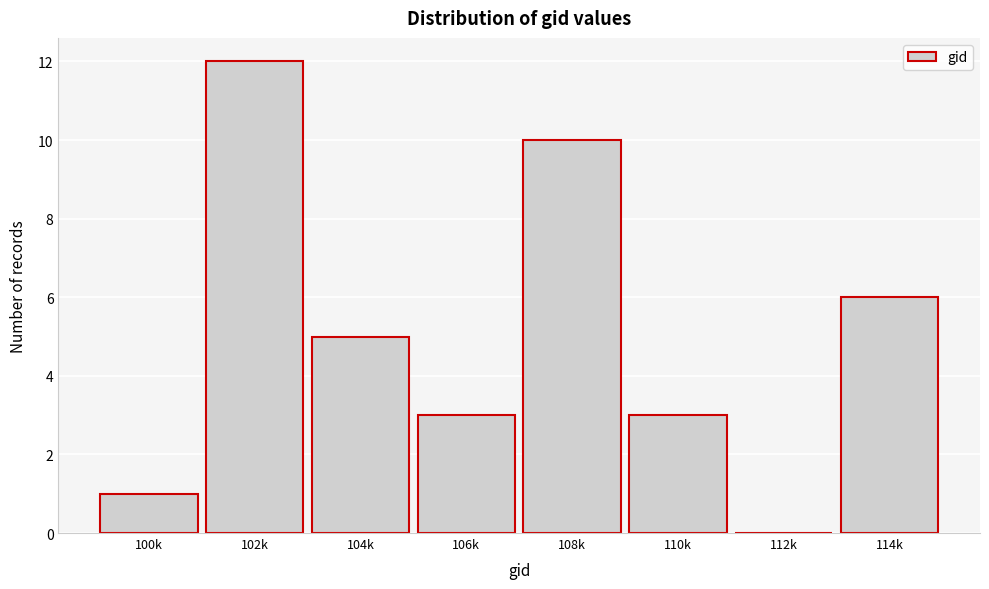

Reading right to left, what are all the values shown in this chart?

114k=6	112k=0	110k=3	108k=10	106k=3	104k=5	102k=12	100k=1